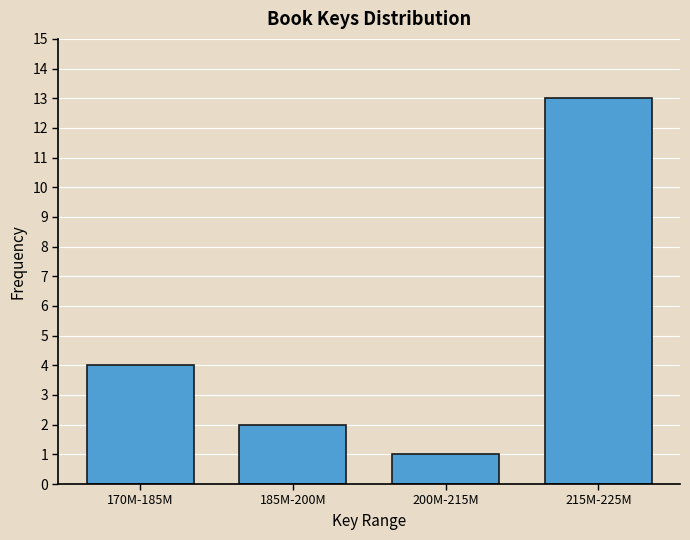

Reading right to left, transcribe all the data shown in this chart.

13	1	2	4